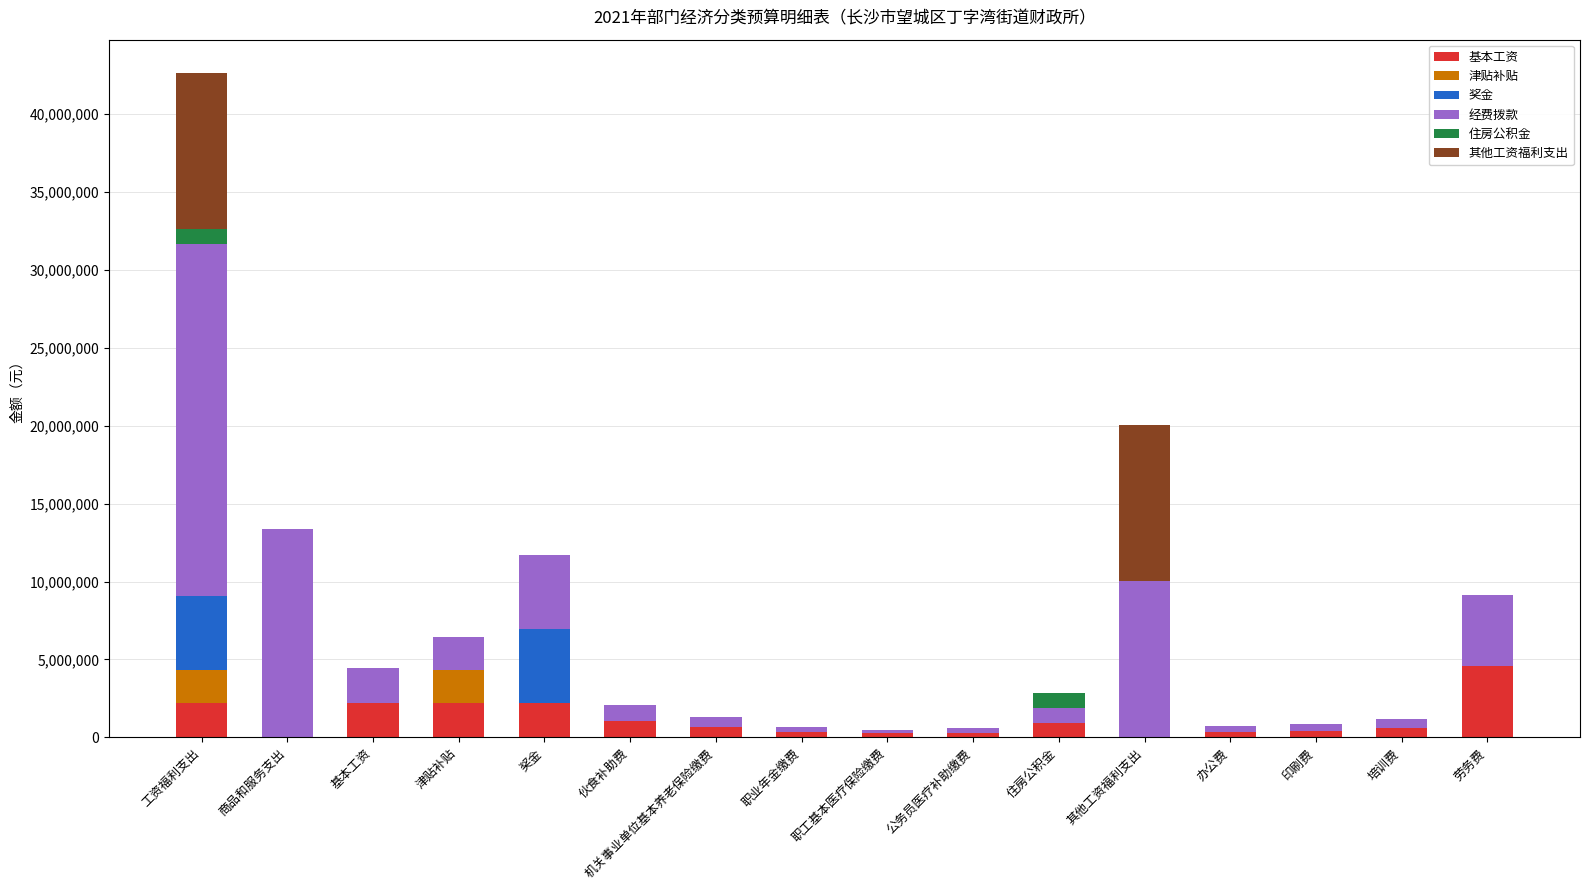

How many distinct data groups are displayed?

6